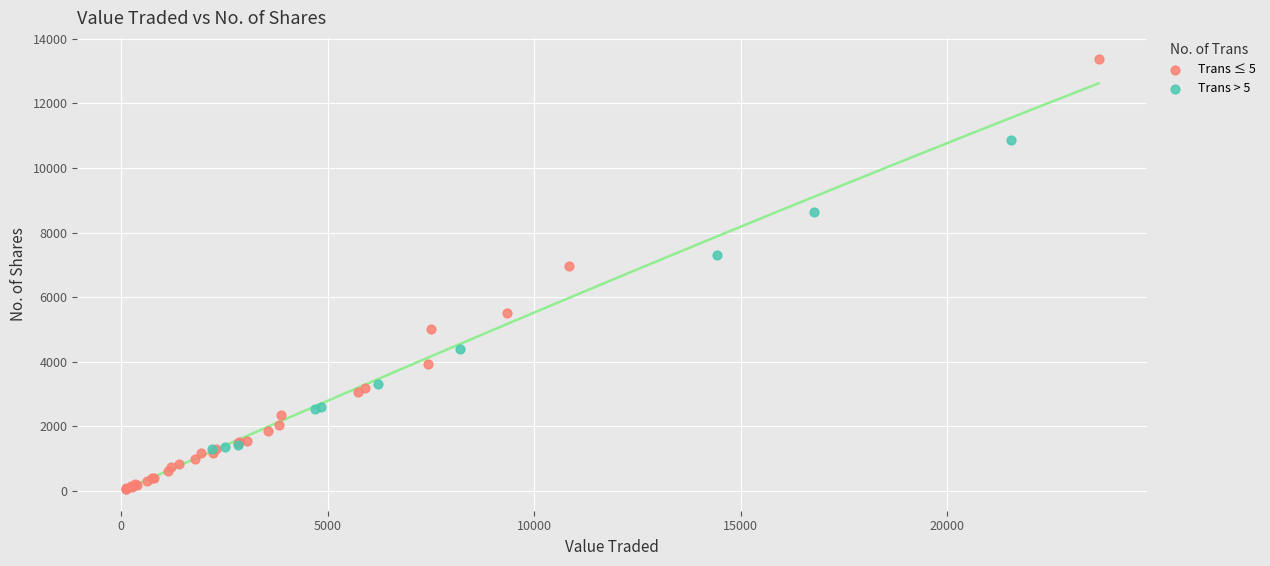

Which series contains the lowest Y value?

Trans ≤ 5